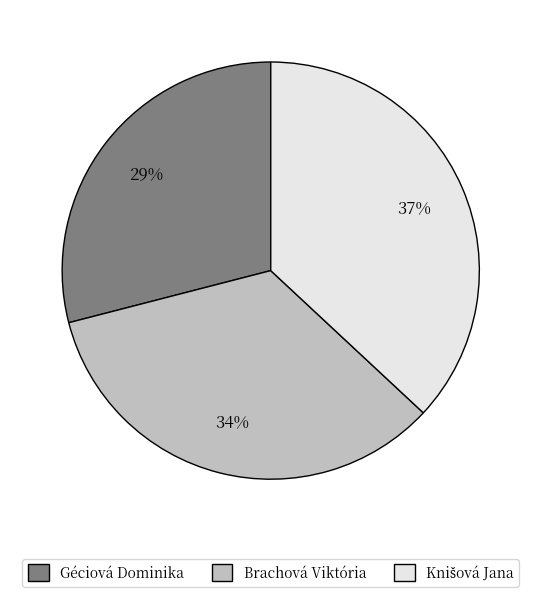

What is the ratio of the value at Géciová Dominika to the value at Brachová Viktória?

0.9